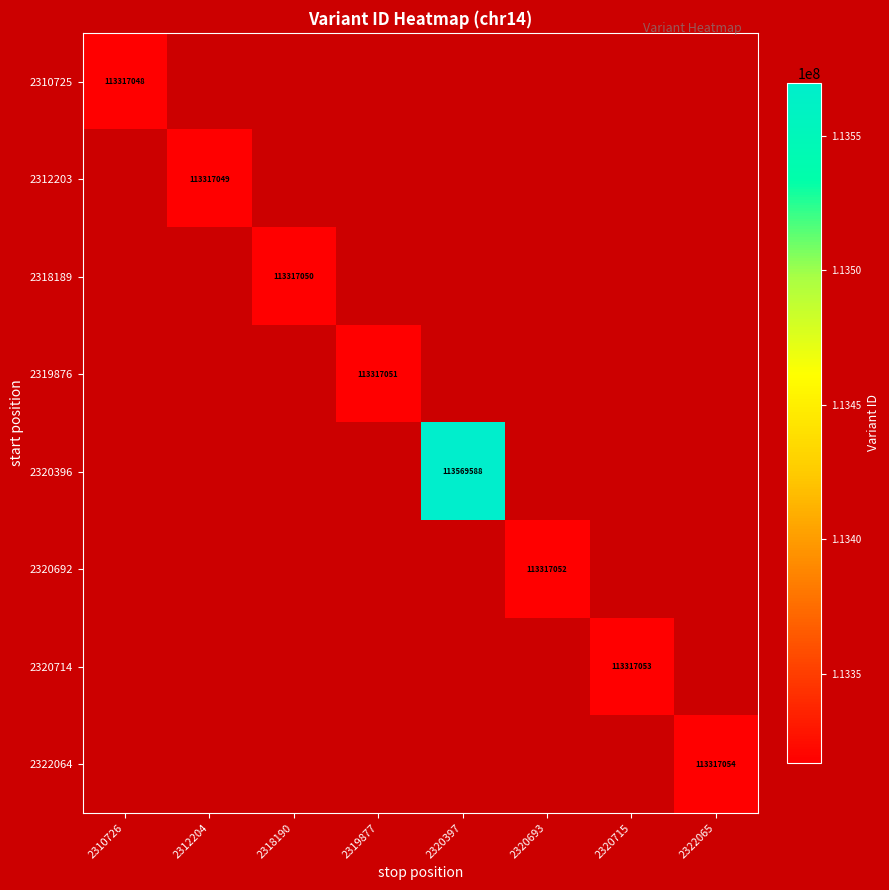

Is it true that 2322064 equals 113317054 at 2322065?

True